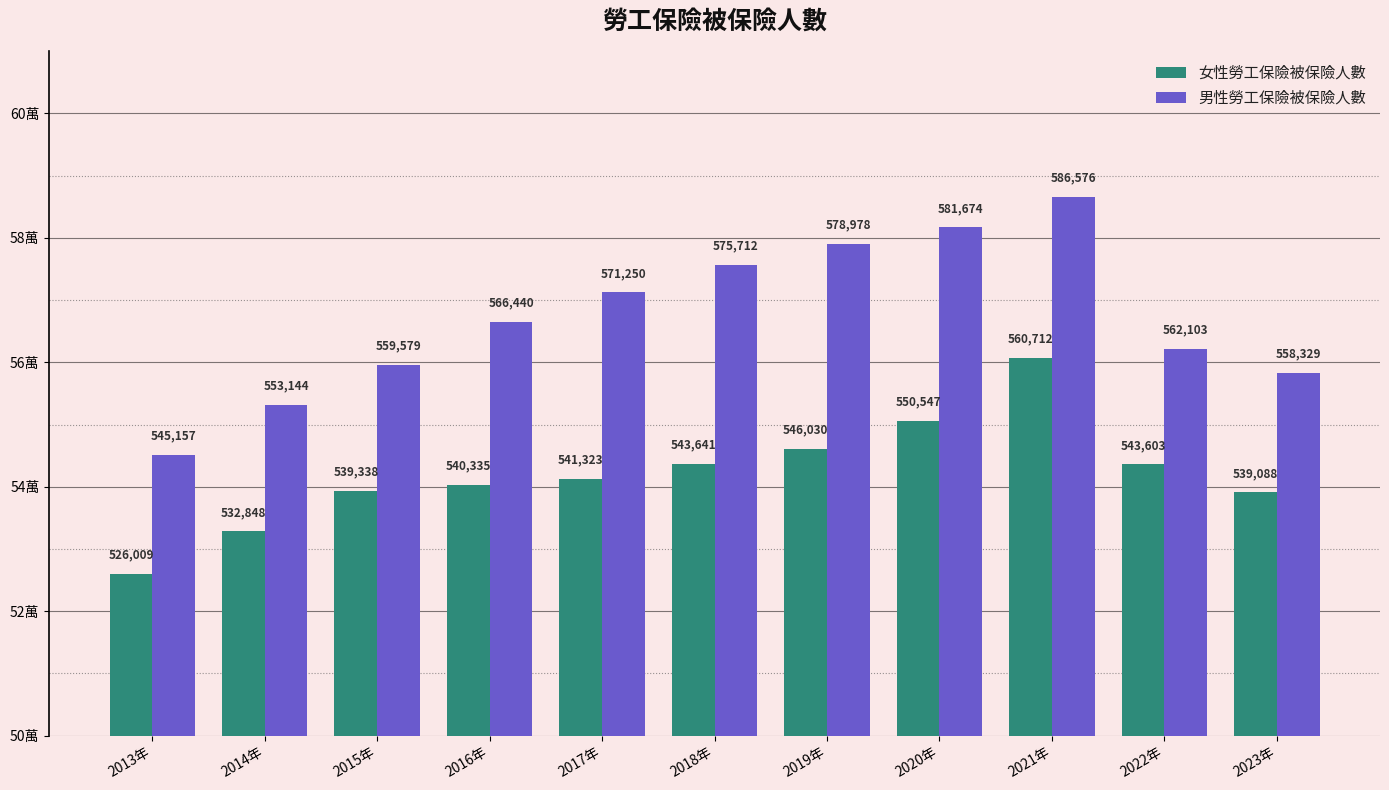

Which label corresponds to the largest value in the chart?

2021年